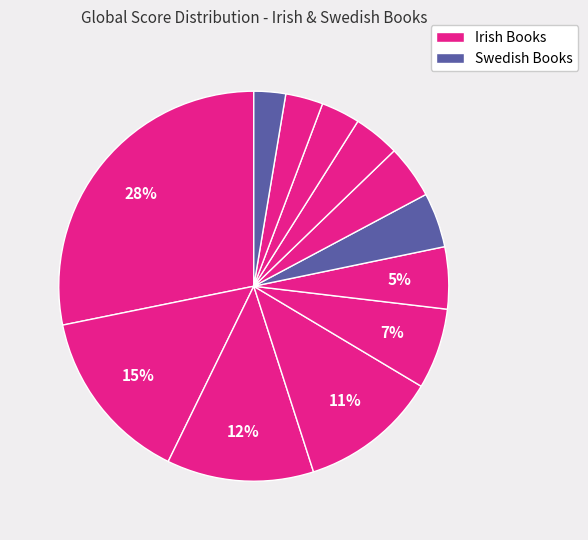

How many segments does this pie chart have?

12